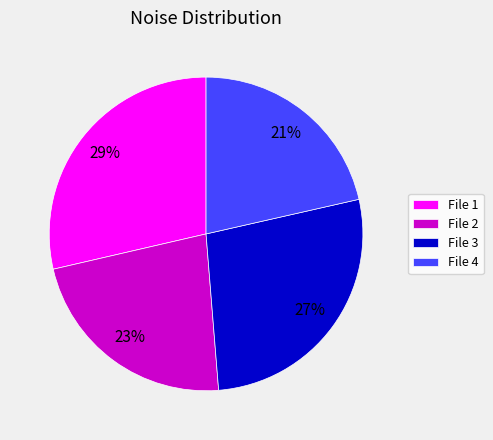

Which slice is the largest?

File 1